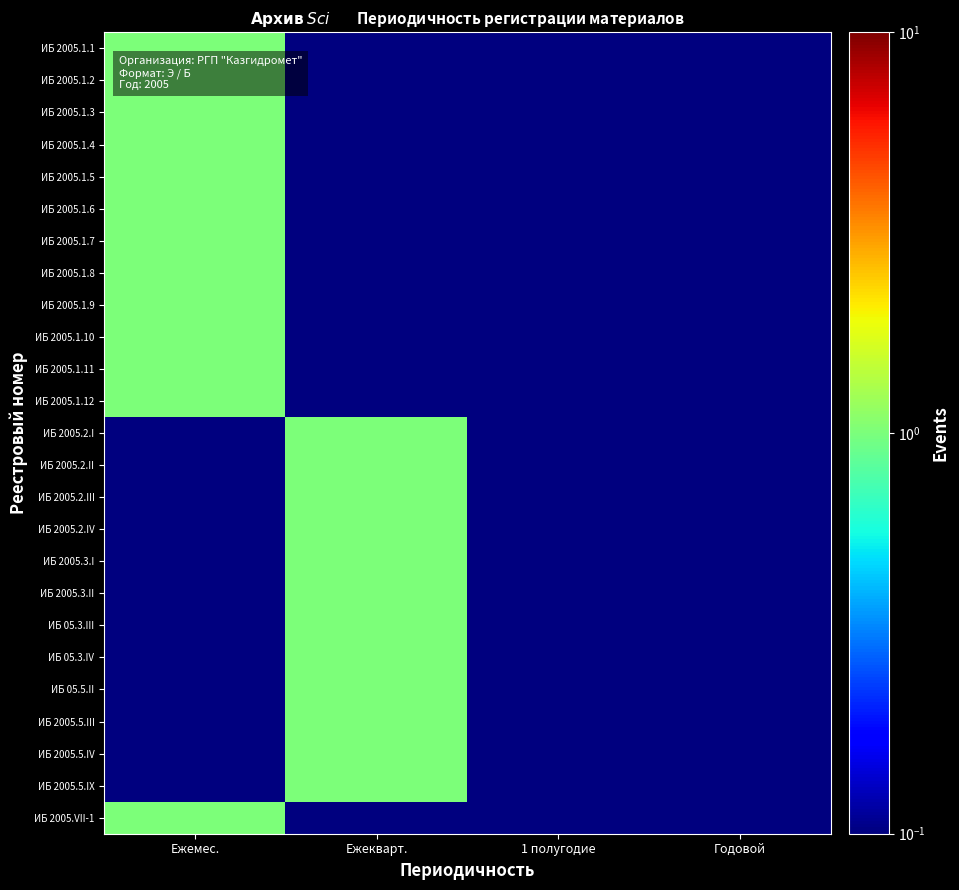

Which series has the widest spread of values?

ИБ 2005.1.1